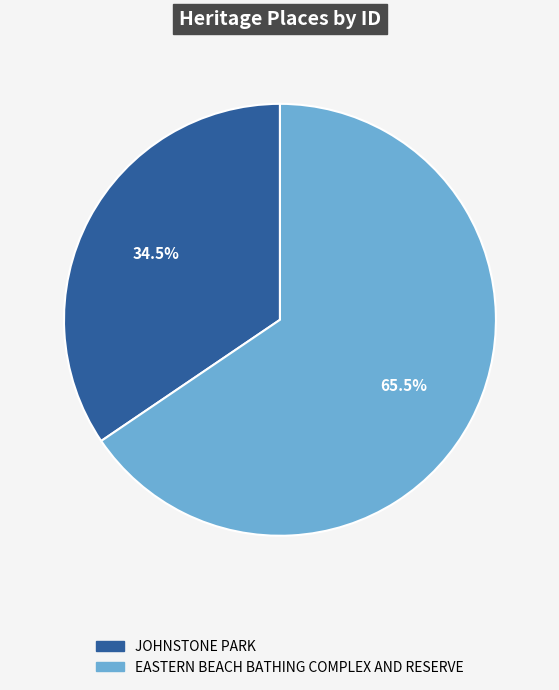

Between EASTERN BEACH BATHING COMPLEX AND RESERVE and JOHNSTONE PARK, which is larger?

EASTERN BEACH BATHING COMPLEX AND RESERVE